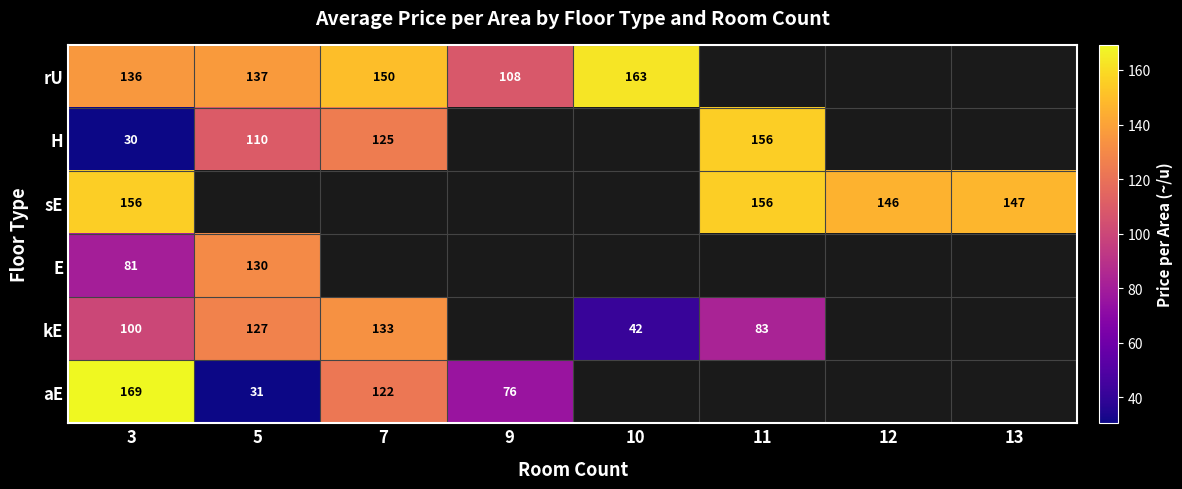

The aE series shows 259 at 3. True or false?

False